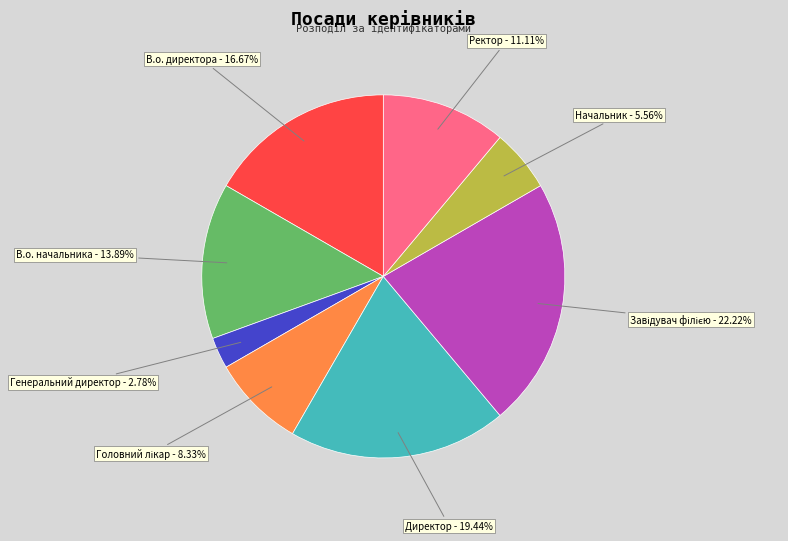

How many slices are in this pie chart?

8